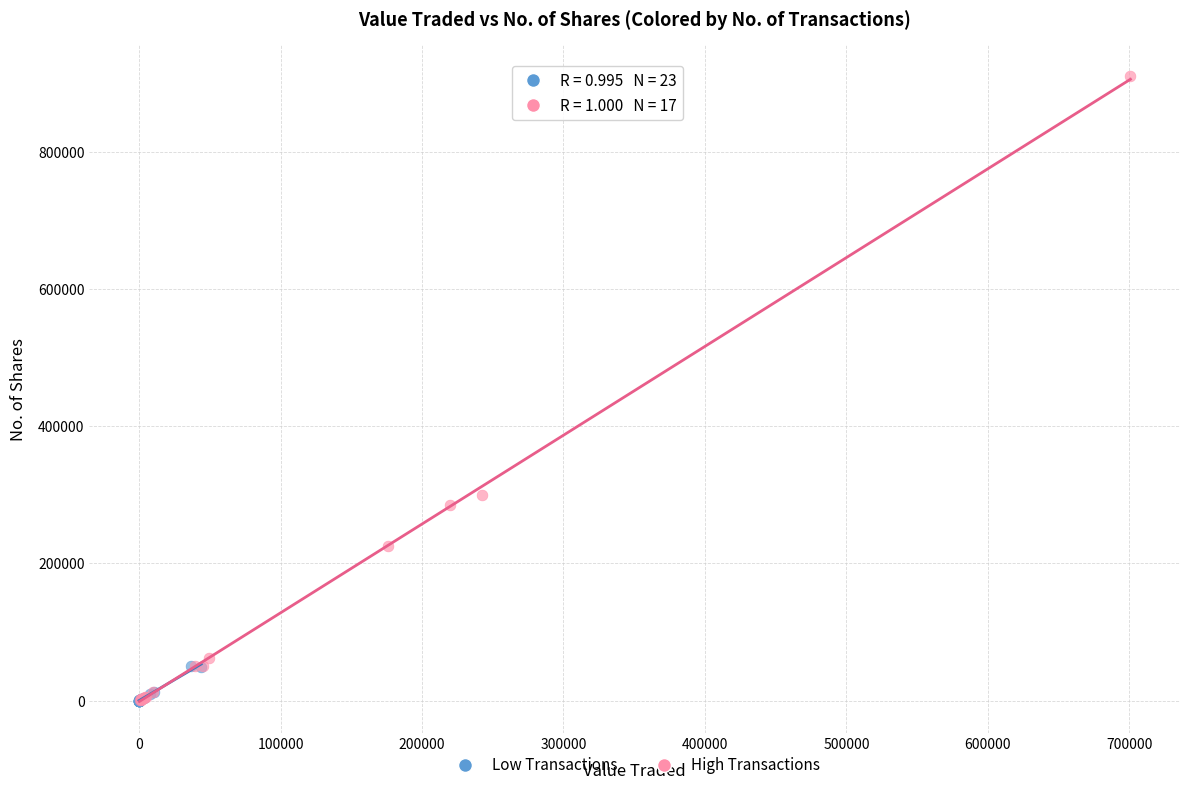

Which series has the largest Y range (max minus min)?

High Transactions